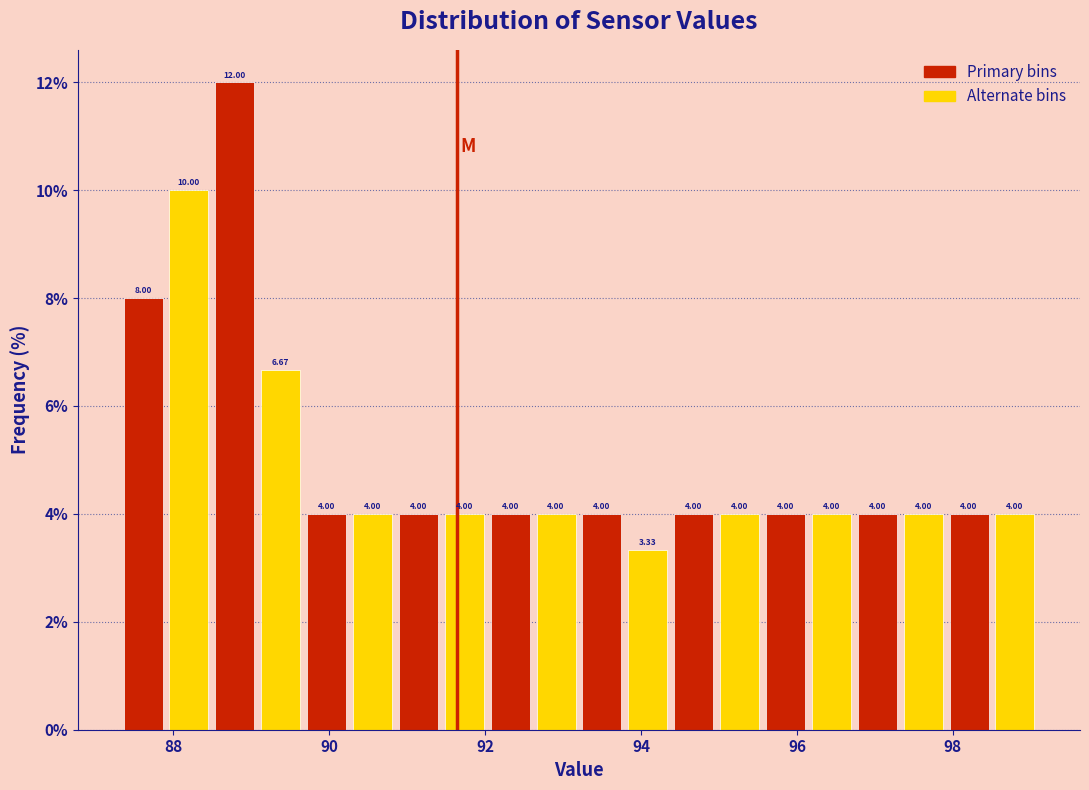

Read against the x-axis, roughly where is the centre of the tallest bar?

88.8